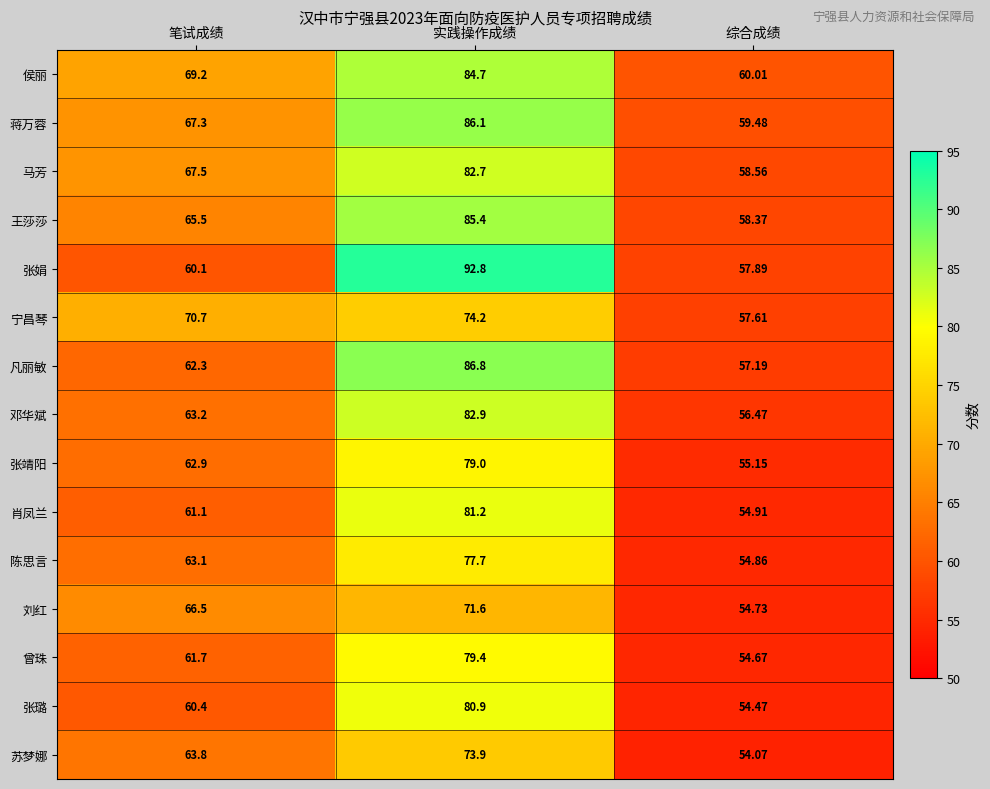

At which label is 张璐 closest to 67?

笔试成绩